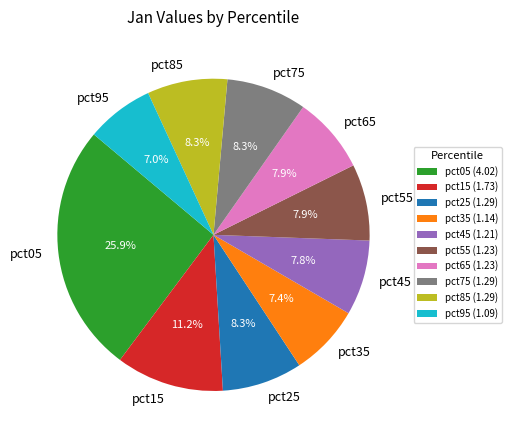

To the nearest percent, what is the average slice percentage?

10%